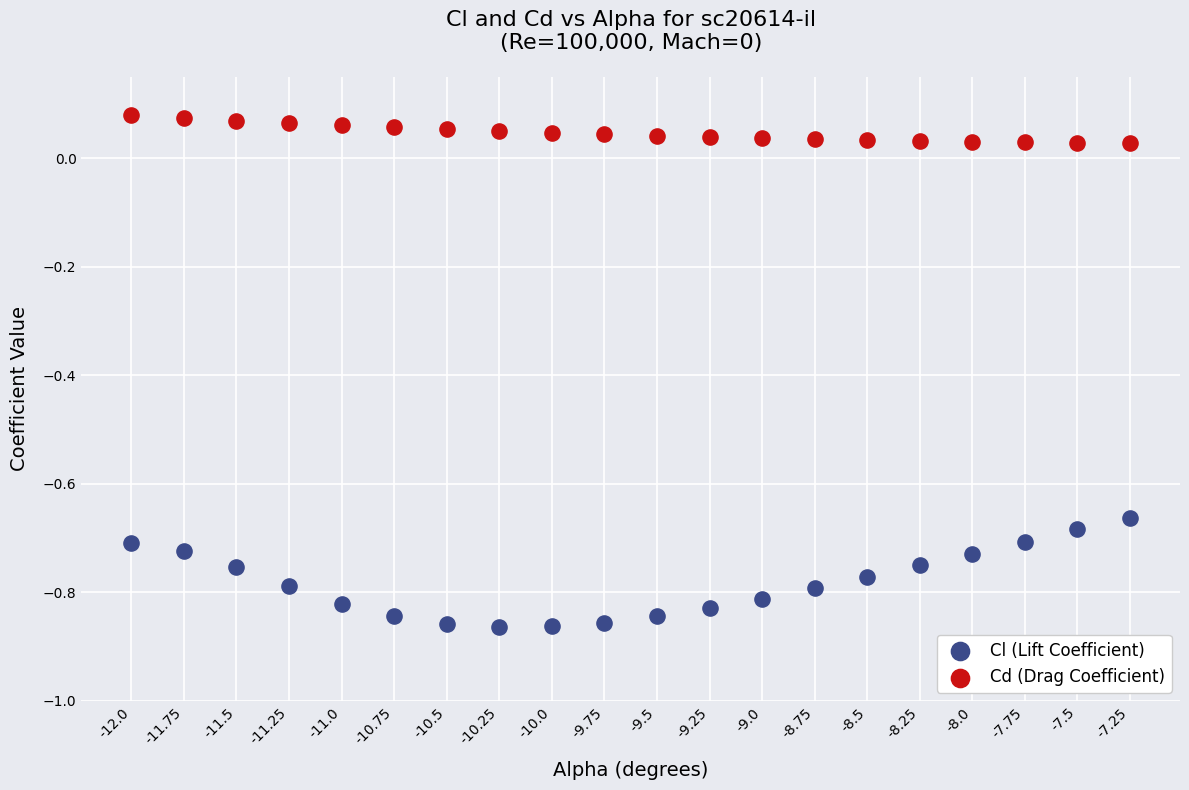

Which series reaches the minimum Y coordinate?

Cl (Lift Coefficient)